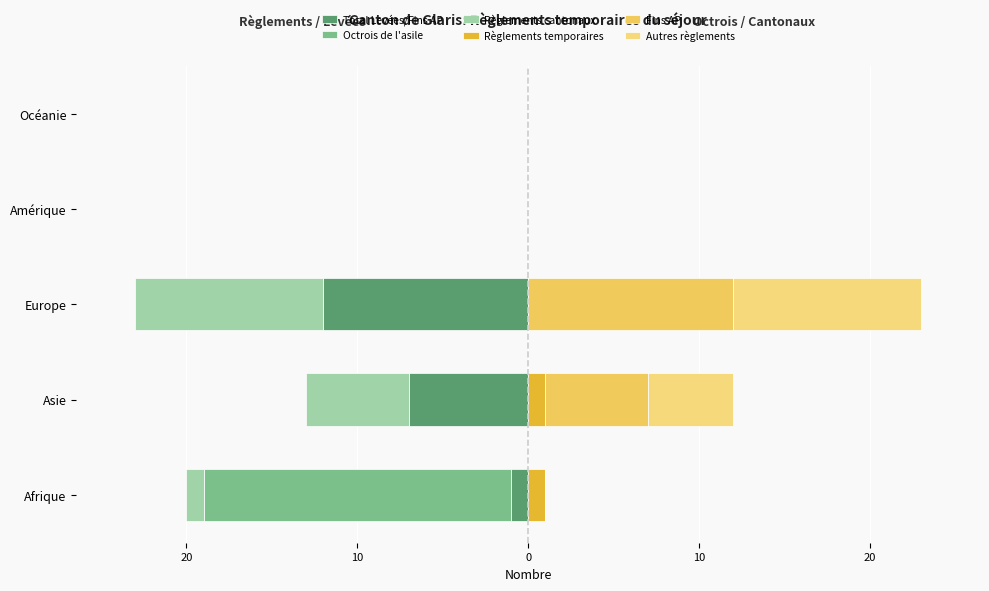

At how many categories does at least one series exceed 0?

3